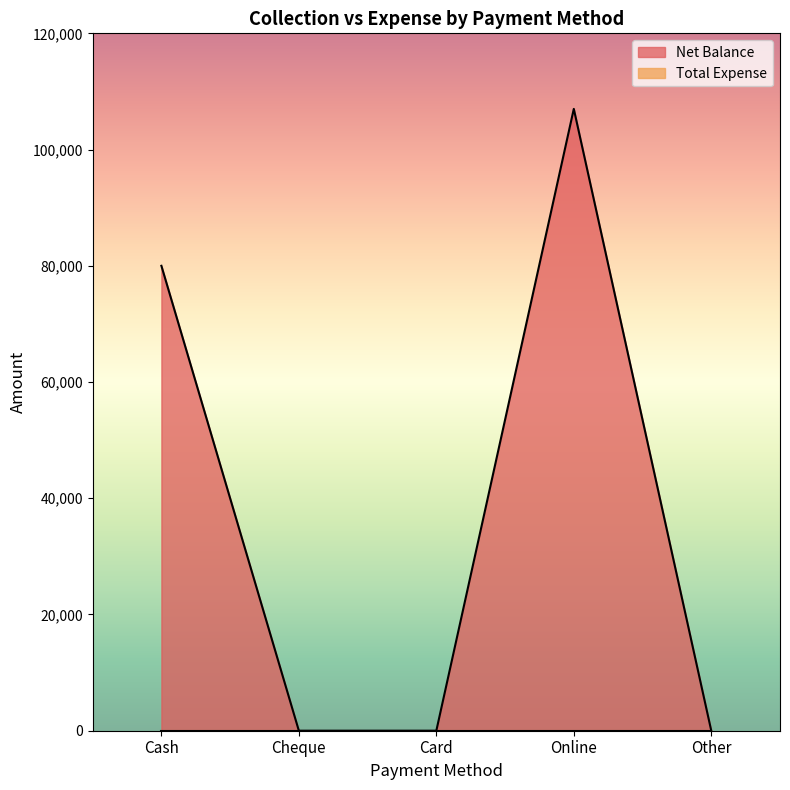

What is the difference between the values at Online and Cash?

27000